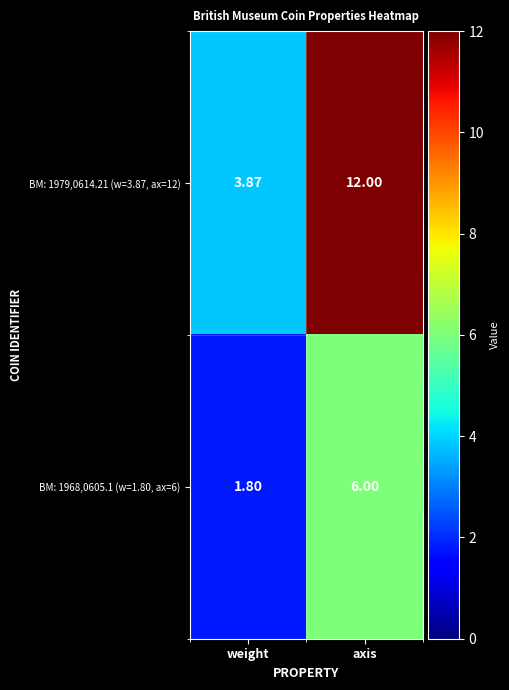

Is the value of BM: 1968,0605.1 (w=1.80, ax=6) at axis greater than the value of BM: 1979,0614.21 (w=3.87, ax=12) at axis?

No